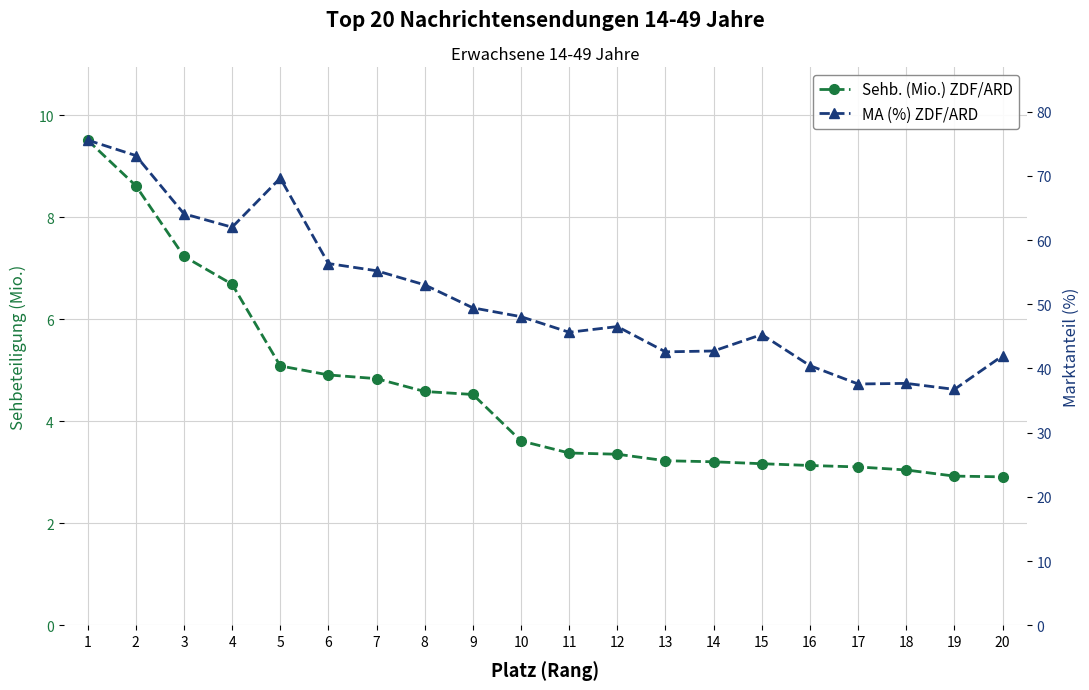

Does the chart have visible grid lines?

Yes